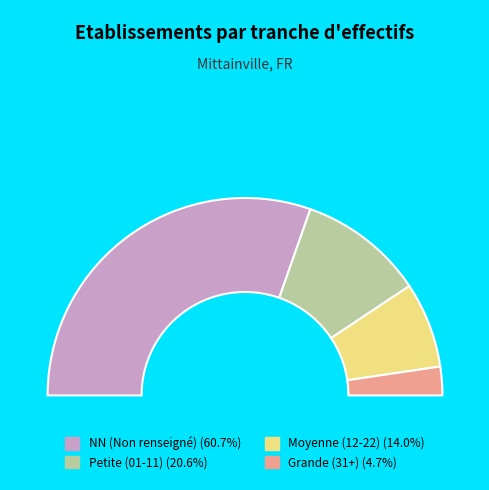

Is NN the majority of the pie?

Yes